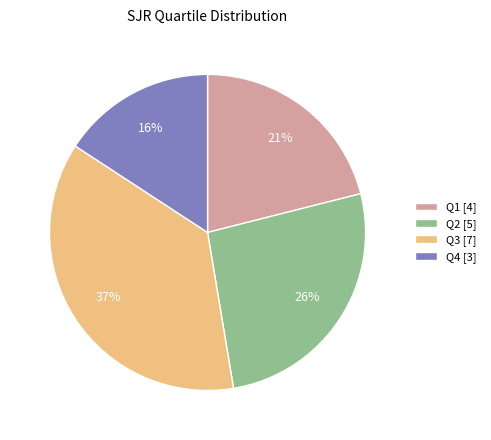

What is the ratio of the value at Q1 to the value at Q2?

0.8